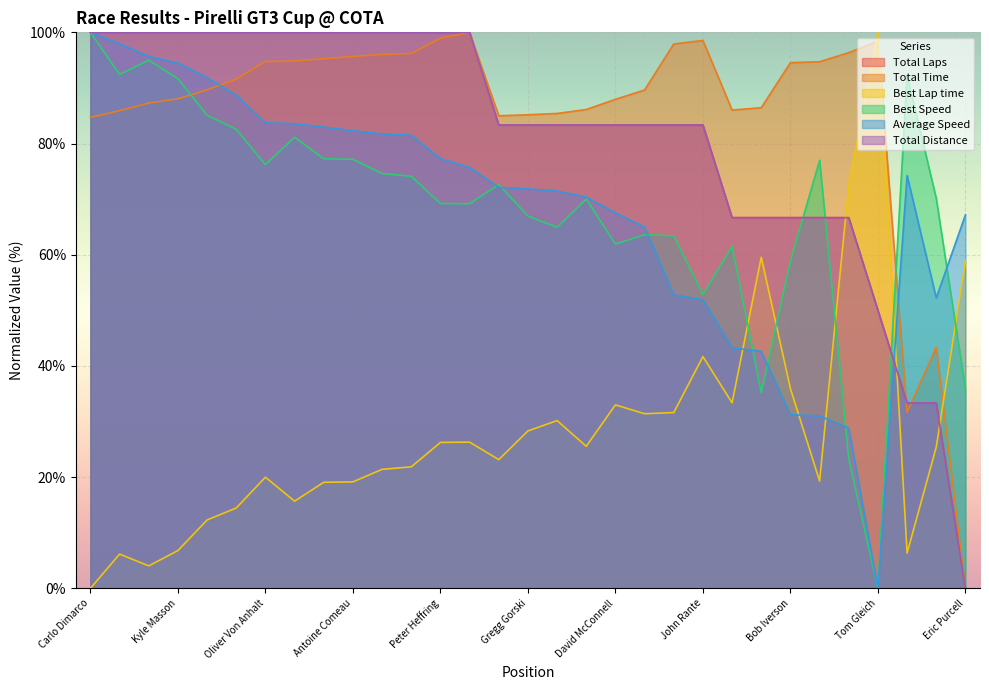

What is the sum of all Total Distance values?

2516.7